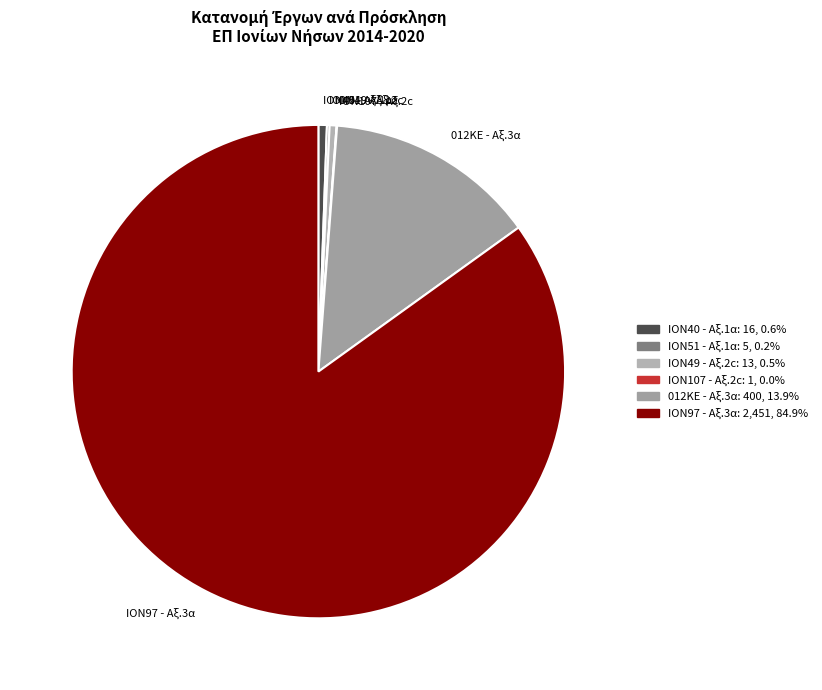

Which slice is the largest?

ΙΟΝ97 - Αξ.3α